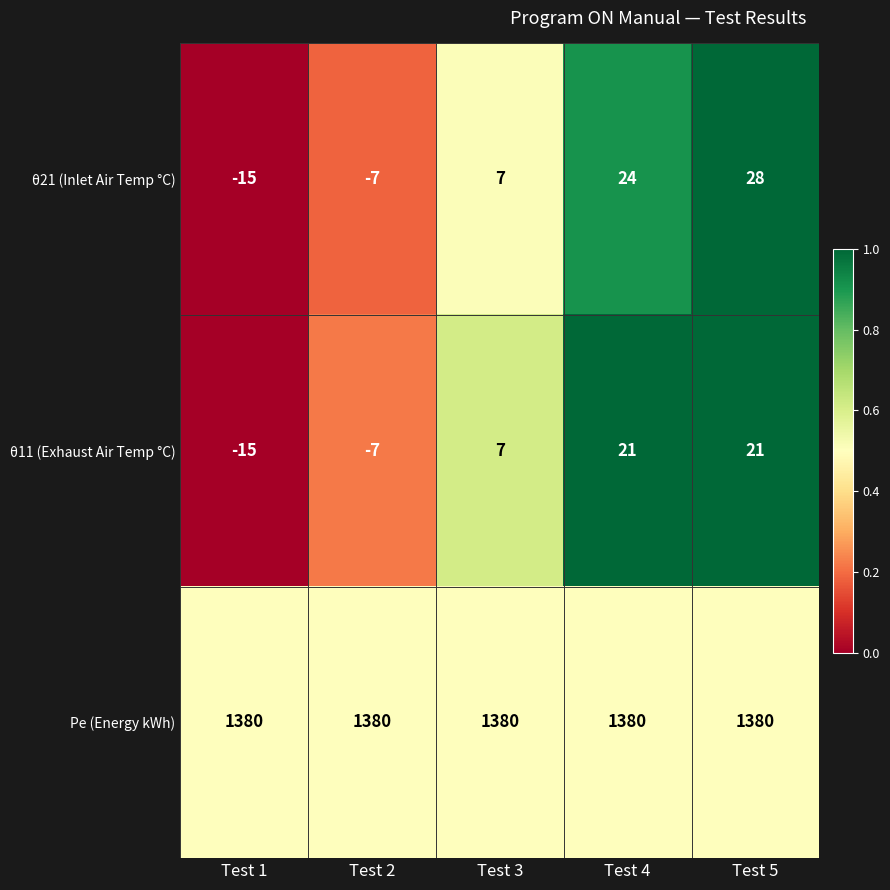

What is the average value of the θ21 (Inlet Air Temp °C) series?

7